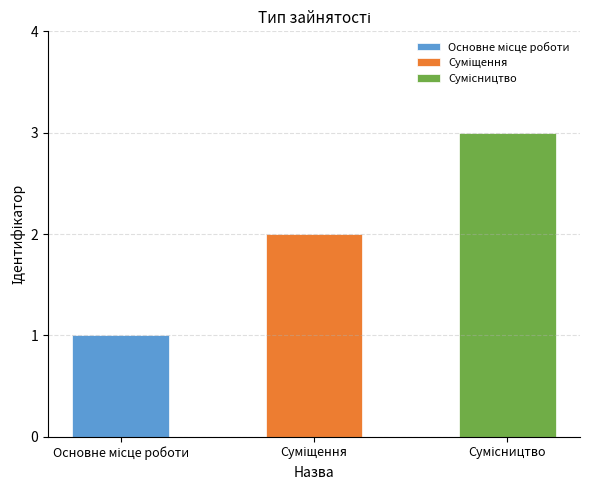

Approximately how many times larger is the value at Сумісництво compared to Суміщення?

1.5